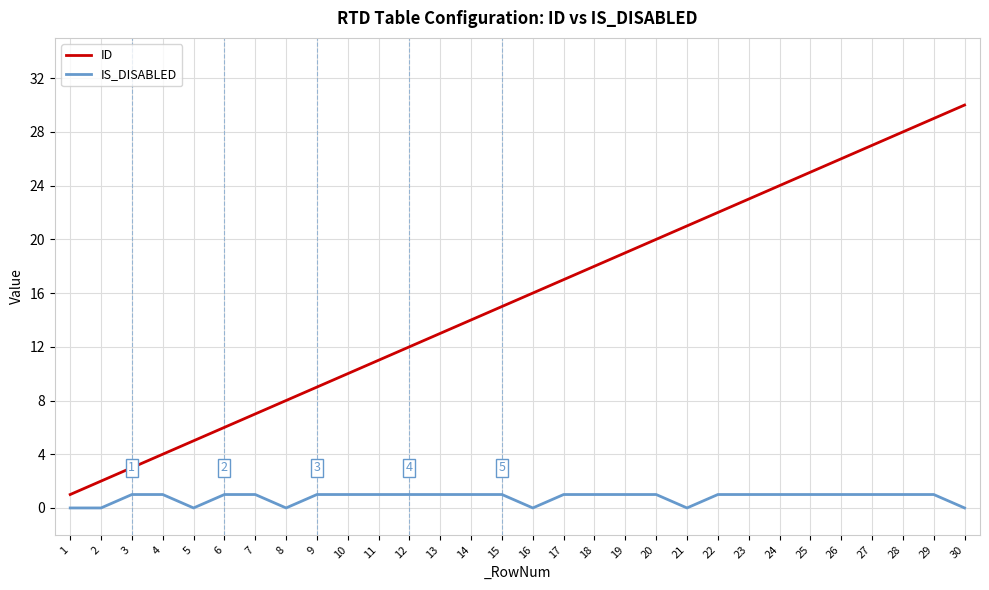

What is the sum of the IS_DISABLED values at 20 and 2?

1